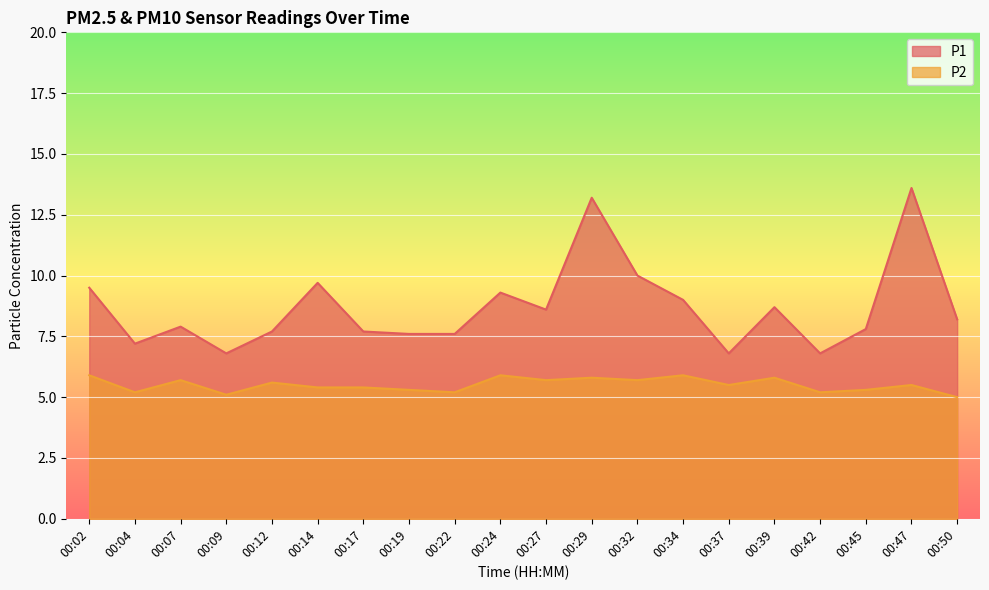

At how many categories does at least one series exceed 8?

10